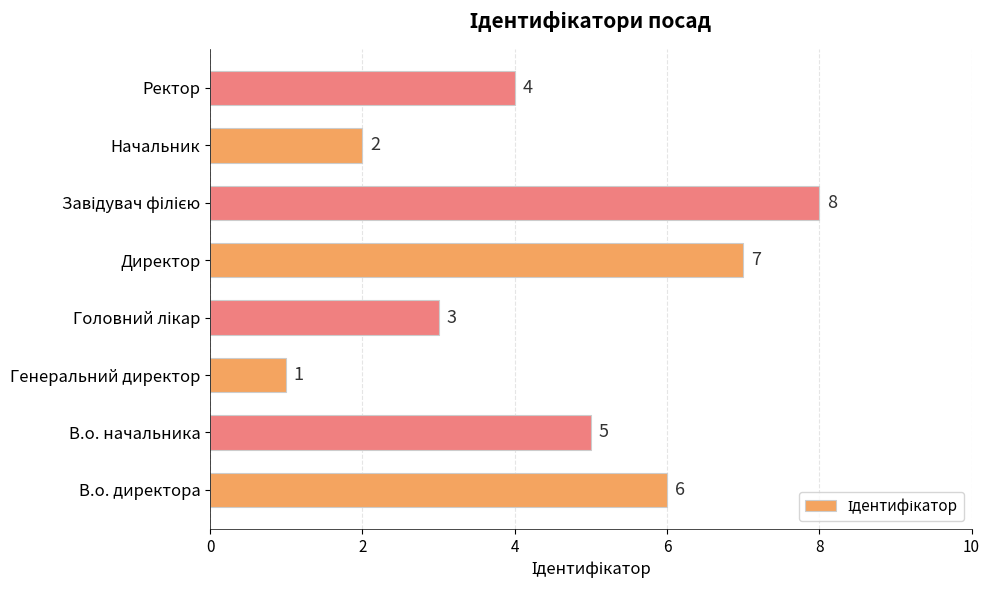

Approximately how many times larger is the value at Ректор compared to В.о. начальника?

0.8